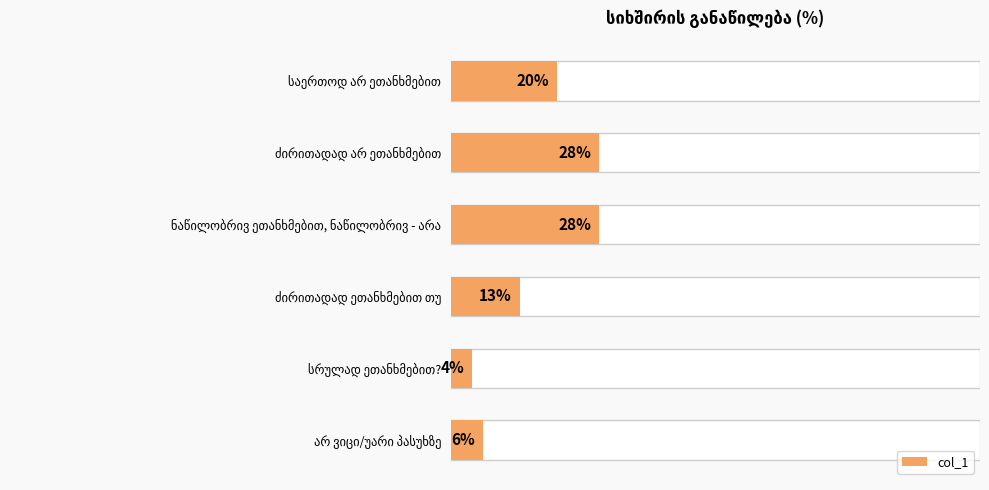

How many categories are shown in the chart?

6